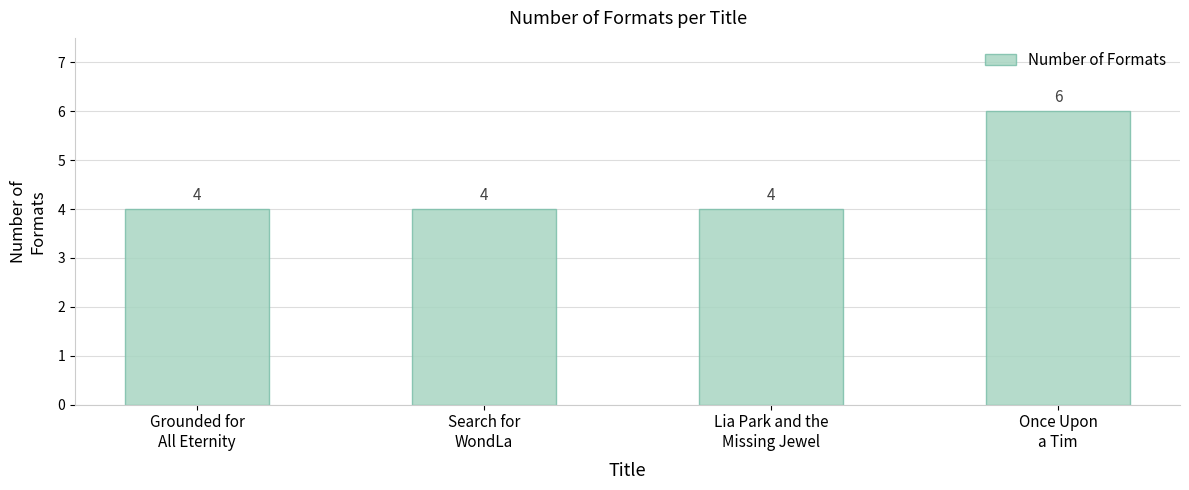

Which label corresponds to the largest value in the chart?

Once Upon
a Tim